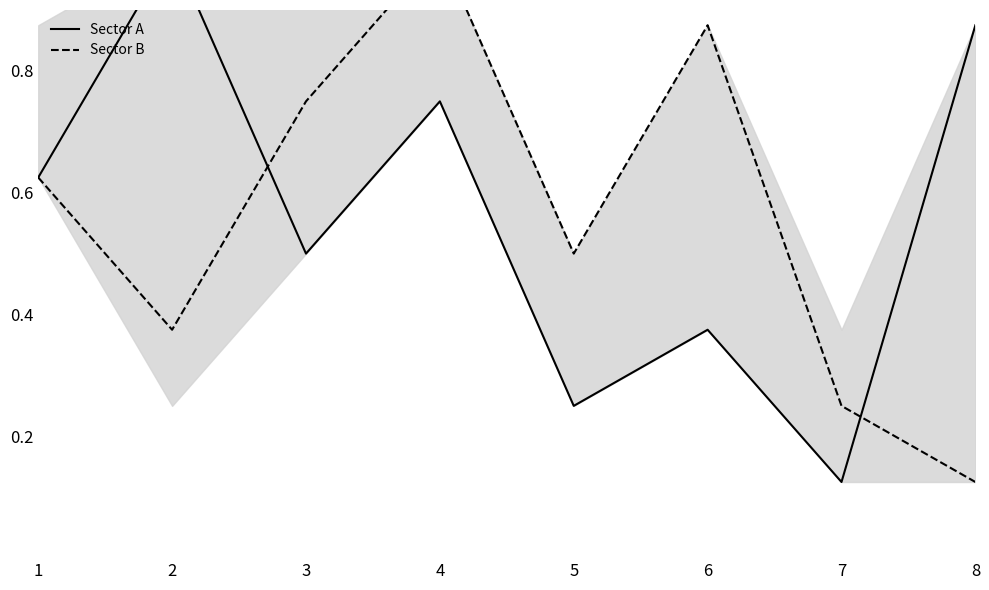

Is the value of Sector B at 6 greater than the value of Sector A at 8?

No